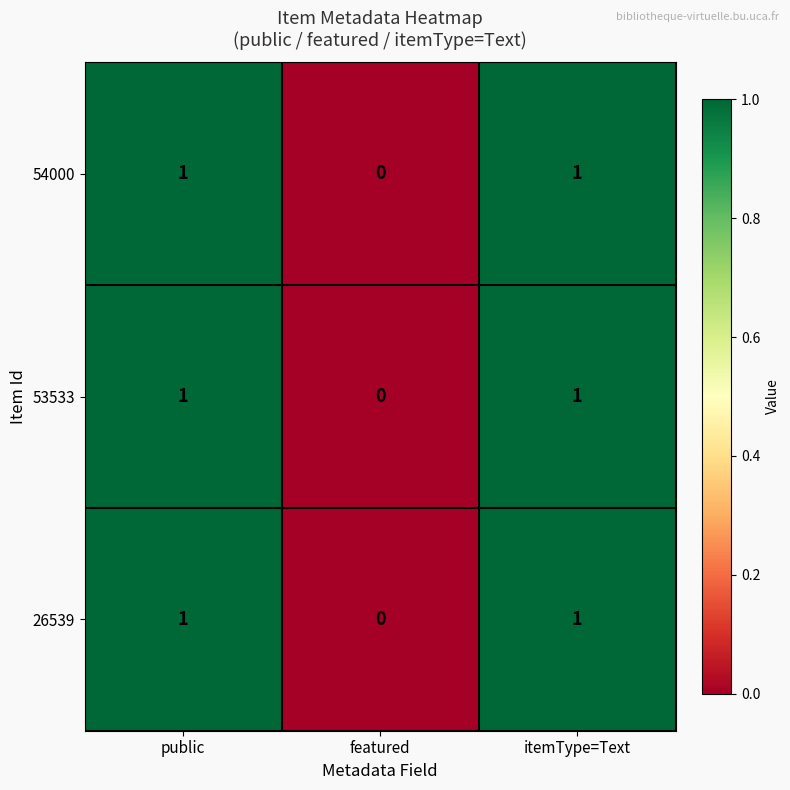

Which category has the lowest value in the 54000 series?

featured